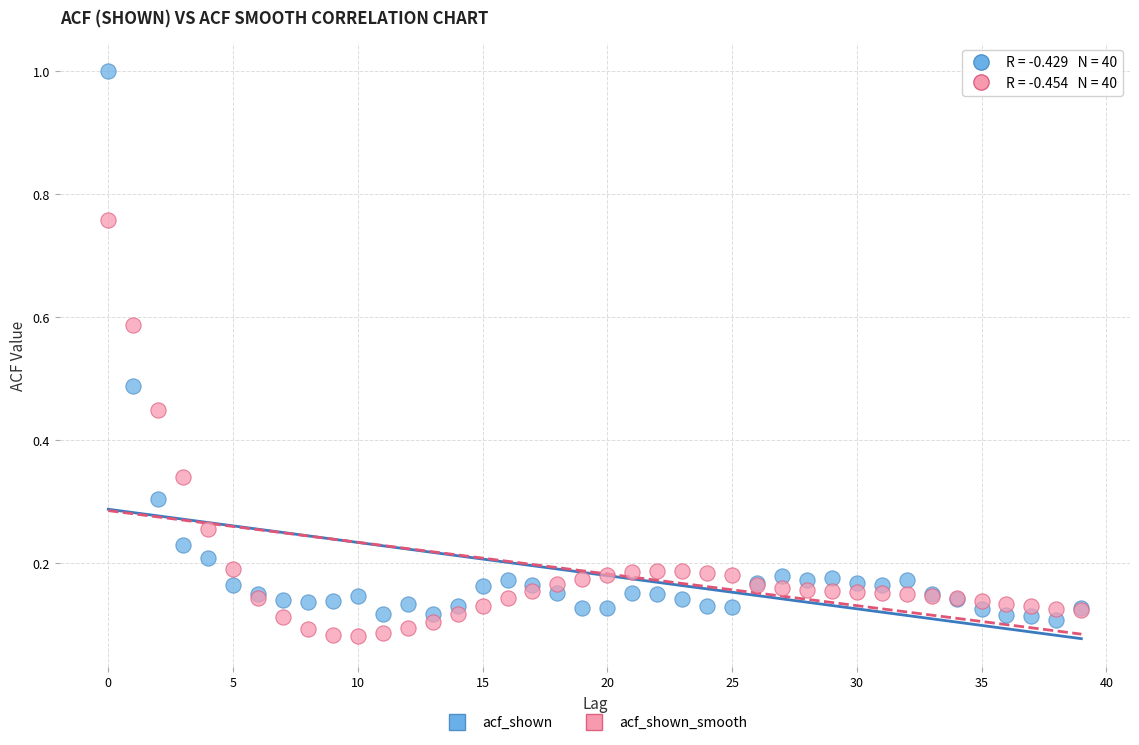

Which series has the largest Y range (max minus min)?

acf_shown